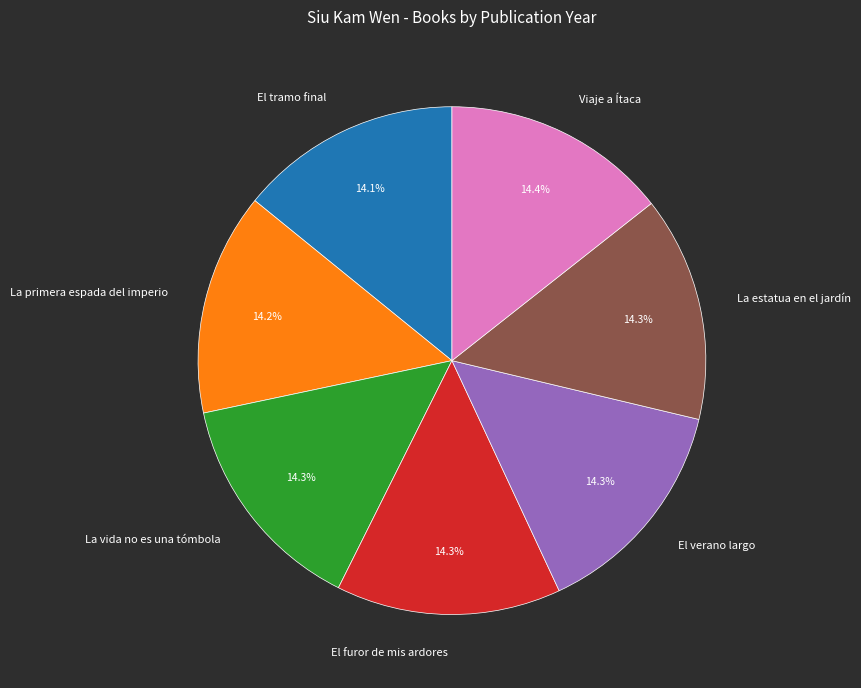

Is it true that El verano largo is 14% of the pie?

True